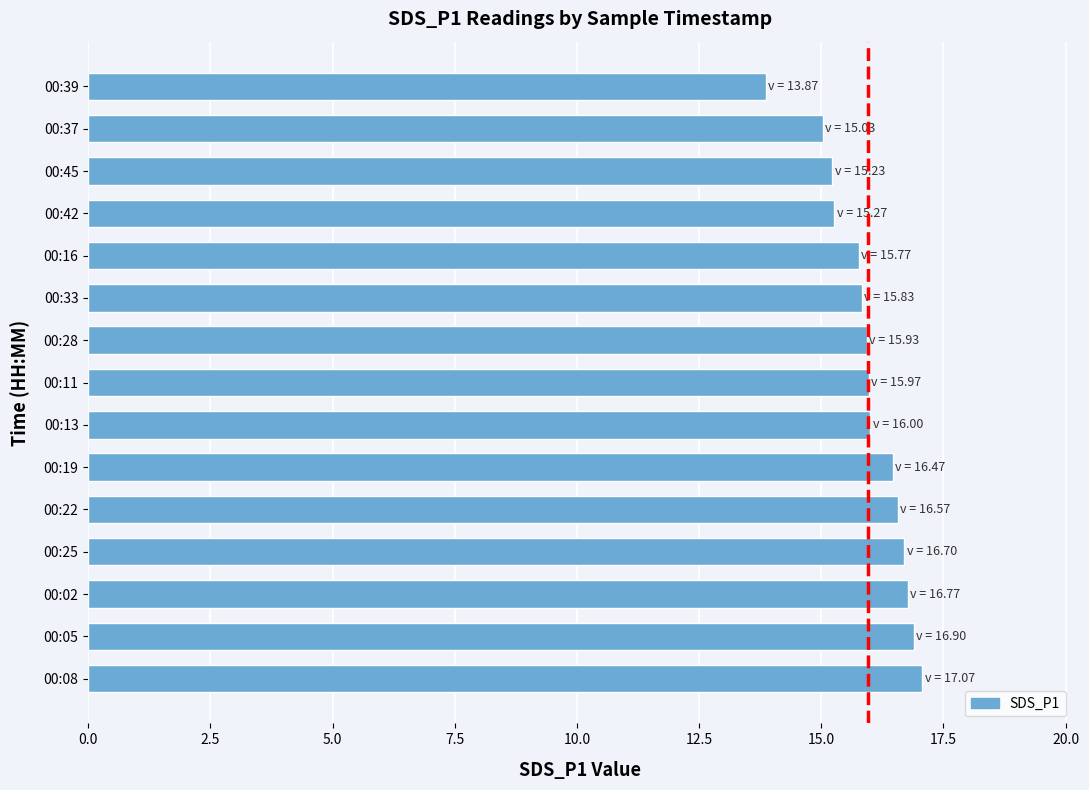

What is the change in value from 00:19 to 00:33?

-0.6